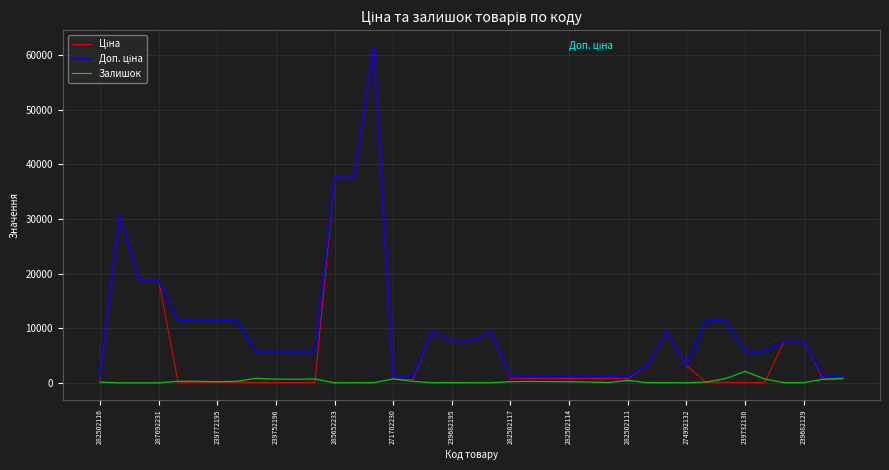

What is the maximum value shown in the chart?

61434.3